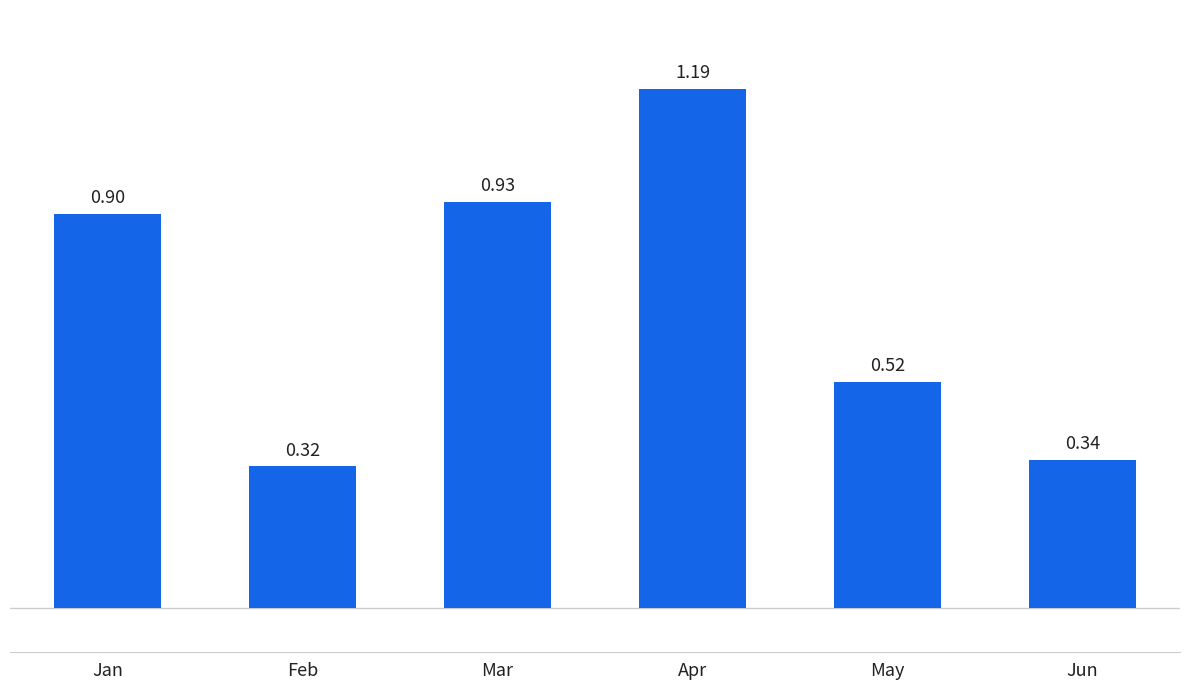

Between Jun and Jan, which is larger?

Jan